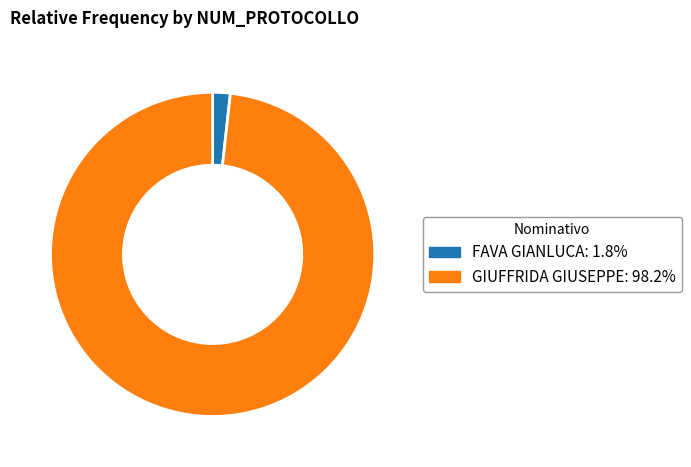

Do GIUFFRIDA GIUSEPPE: 98.2% and FAVA GIANLUCA: 1.8% together represent more than half of the pie?

Yes